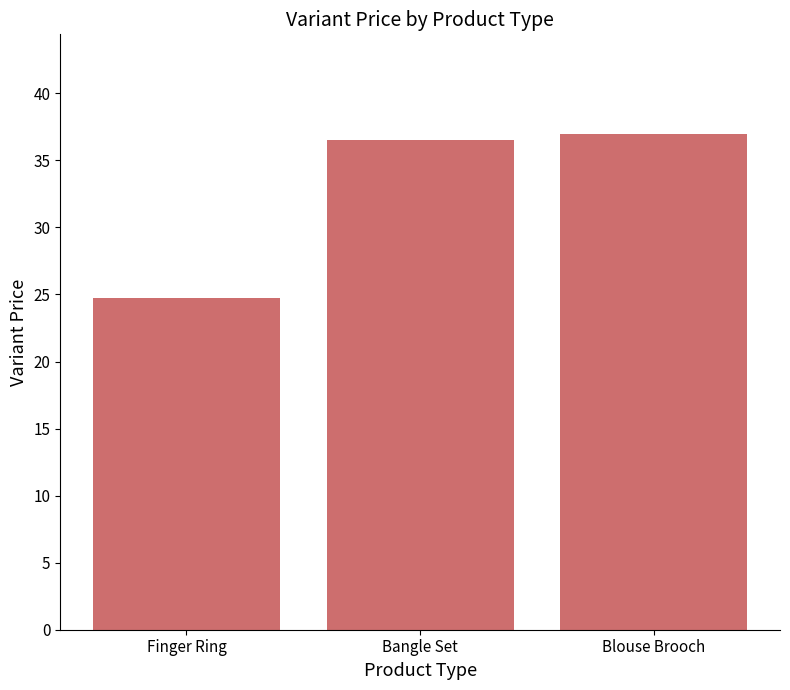

Reading right to left, transcribe all the data shown in this chart.

Blouse Brooch=37.0	Bangle Set=36.5	Finger Ring=24.8